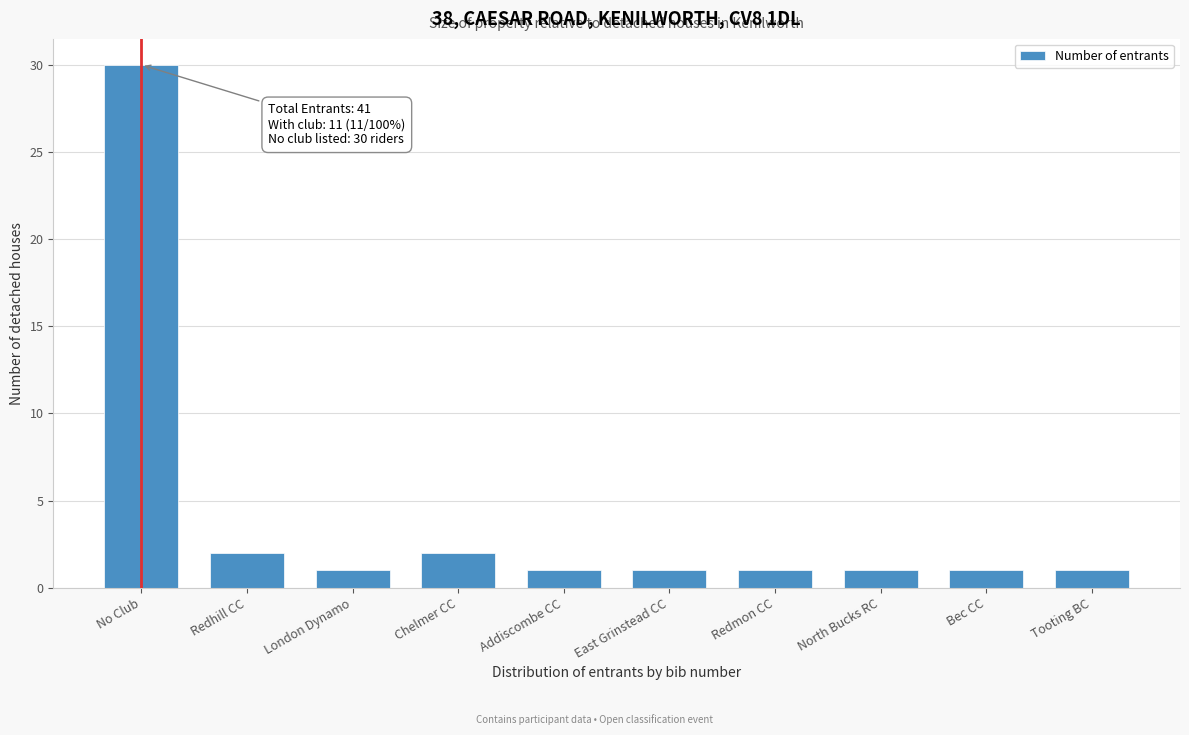

Reading left to right, what are all the values shown in this chart?

30	2	1	2	1	1	1	1	1	1